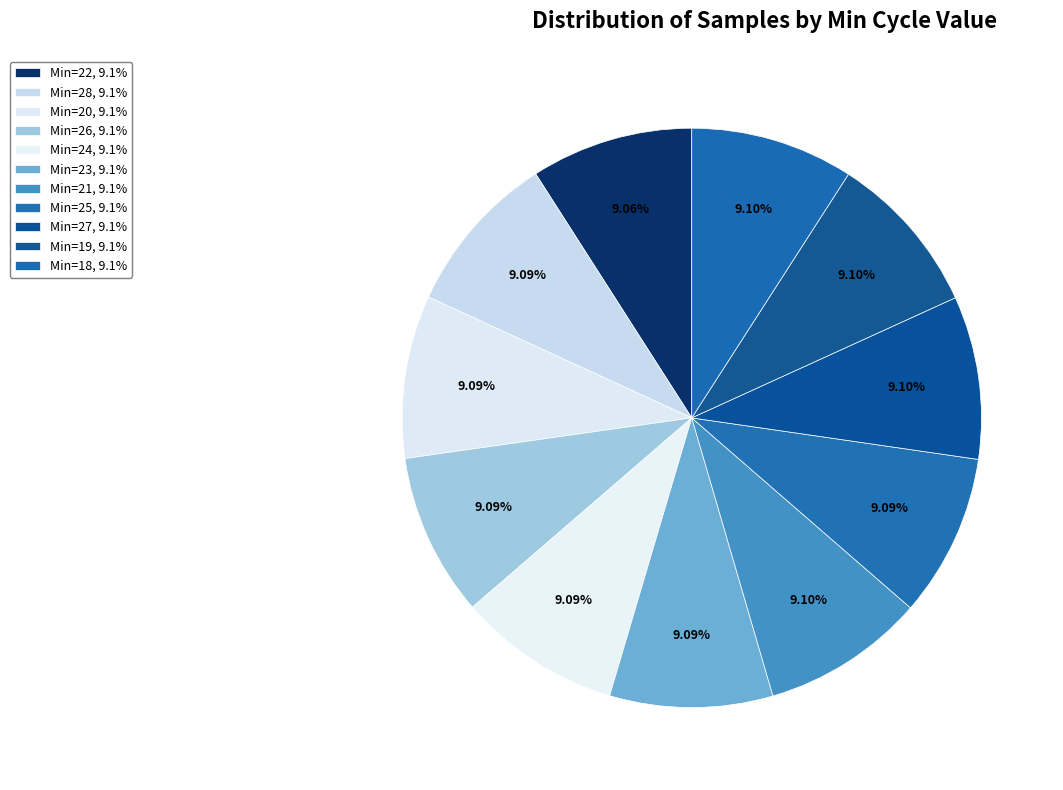

What is the ratio of the value at Min=28 to the value at Min=23?

1.0